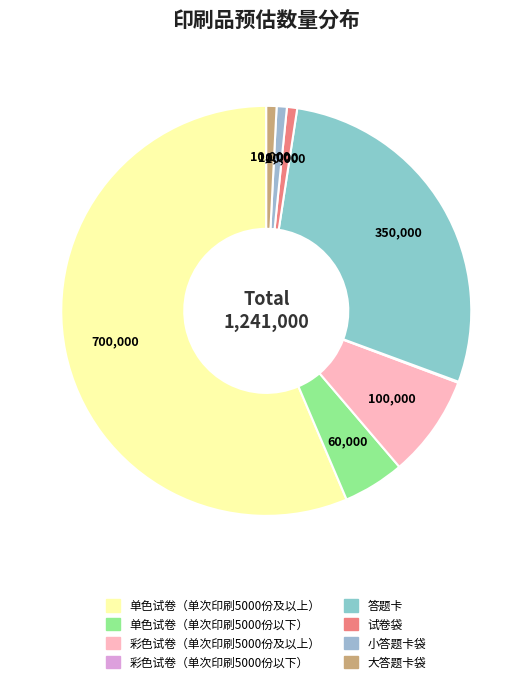

To the nearest percent, what percentage of the pie is 大答题卡袋?

1%